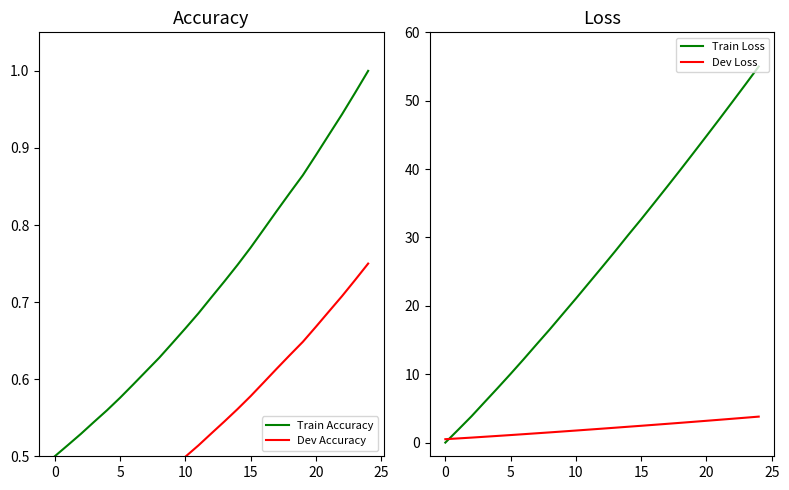

At how many categories does at least one series exceed 12?

19